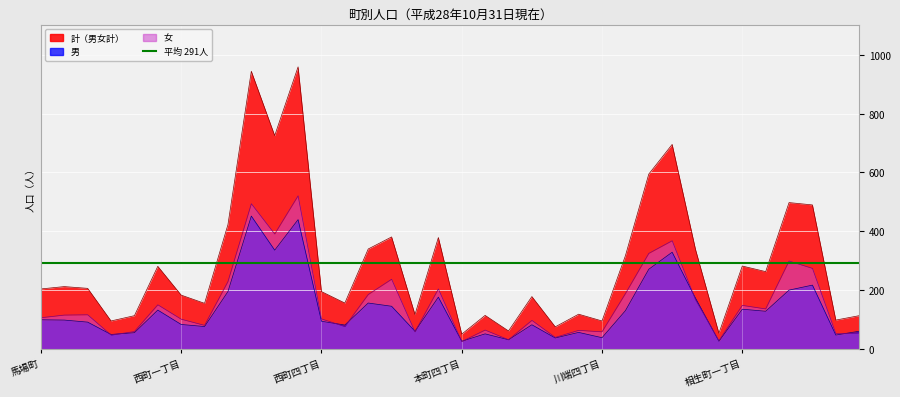

How many values in the 男 series exceed 97?

17